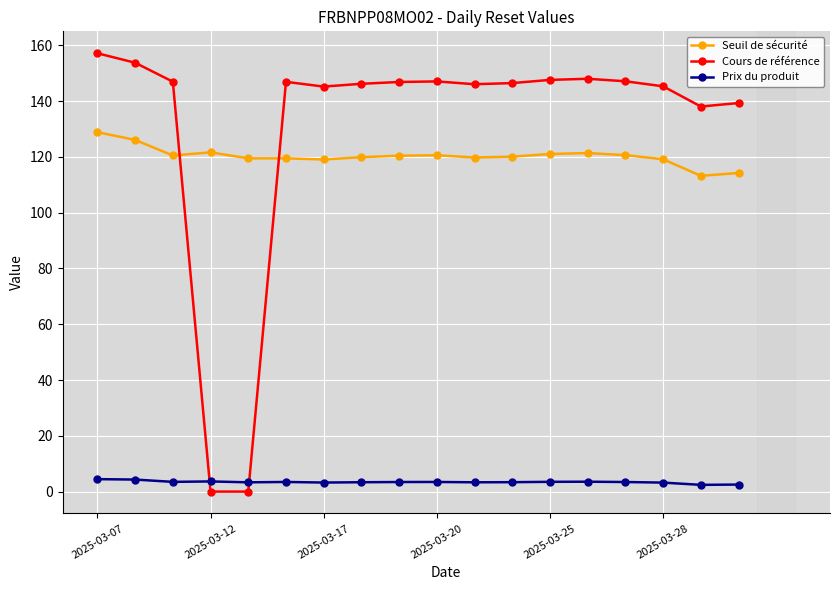

Rank the series by their maximum value, from highest to lowest.

Cours de référence, Seuil de sécurité, Prix du produit